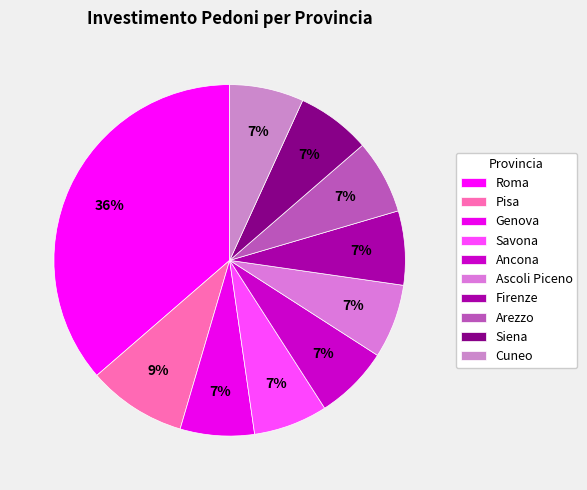

How many slices are in this pie chart?

10